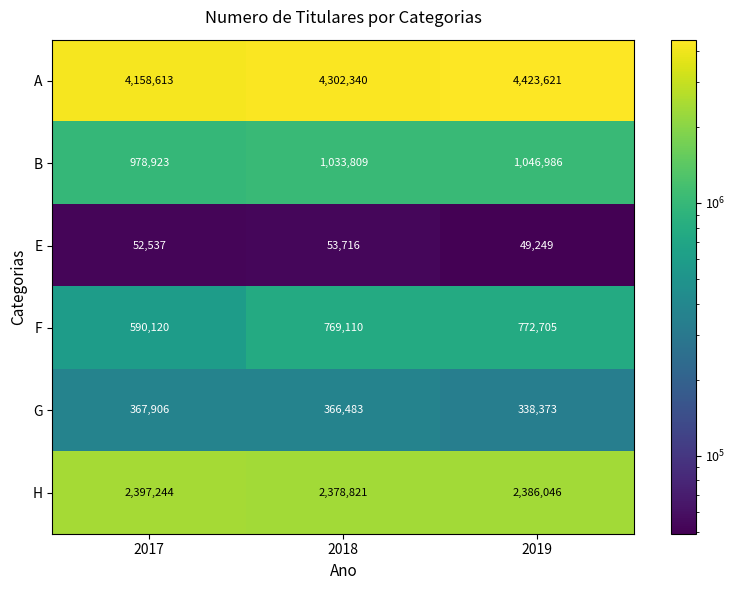

At which category does the chart reach its peak across all series?

2019